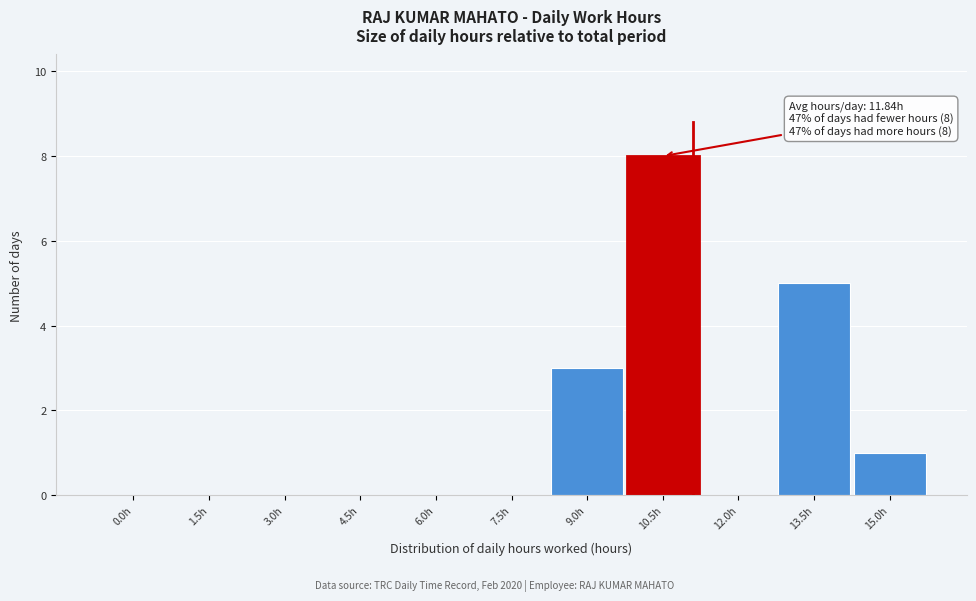

Reading right to left, extract all data points from this chart.

15.0h=1	13.5h=5	12.0h=0	10.5h=8	9.0h=3	7.5h=0	6.0h=0	4.5h=0	3.0h=0	1.5h=0	0.0h=0